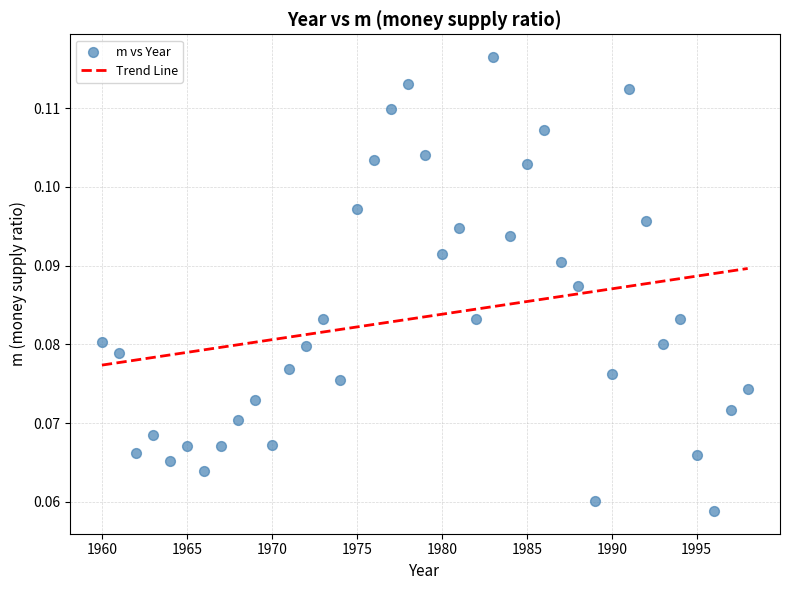

What is the range of X values (max minus min)?

38.0